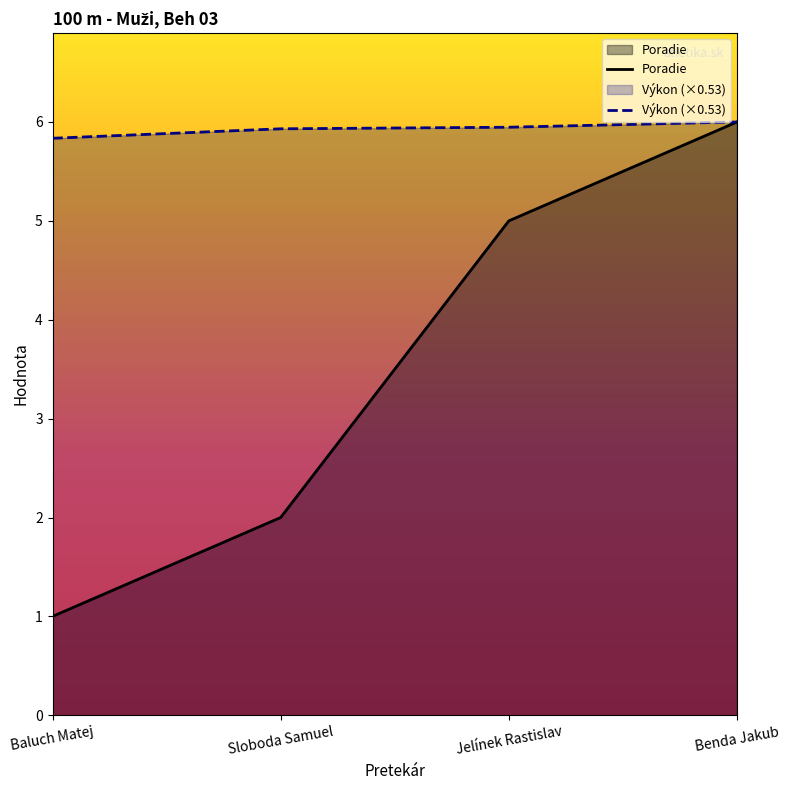

What is the total value across all series at Jelínek Rastislav?

10.9